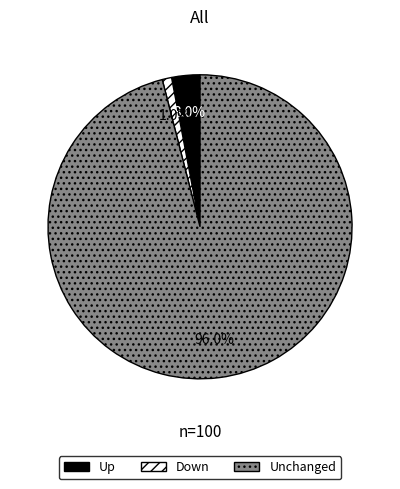

To the nearest percent, what is the average slice percentage?

33%